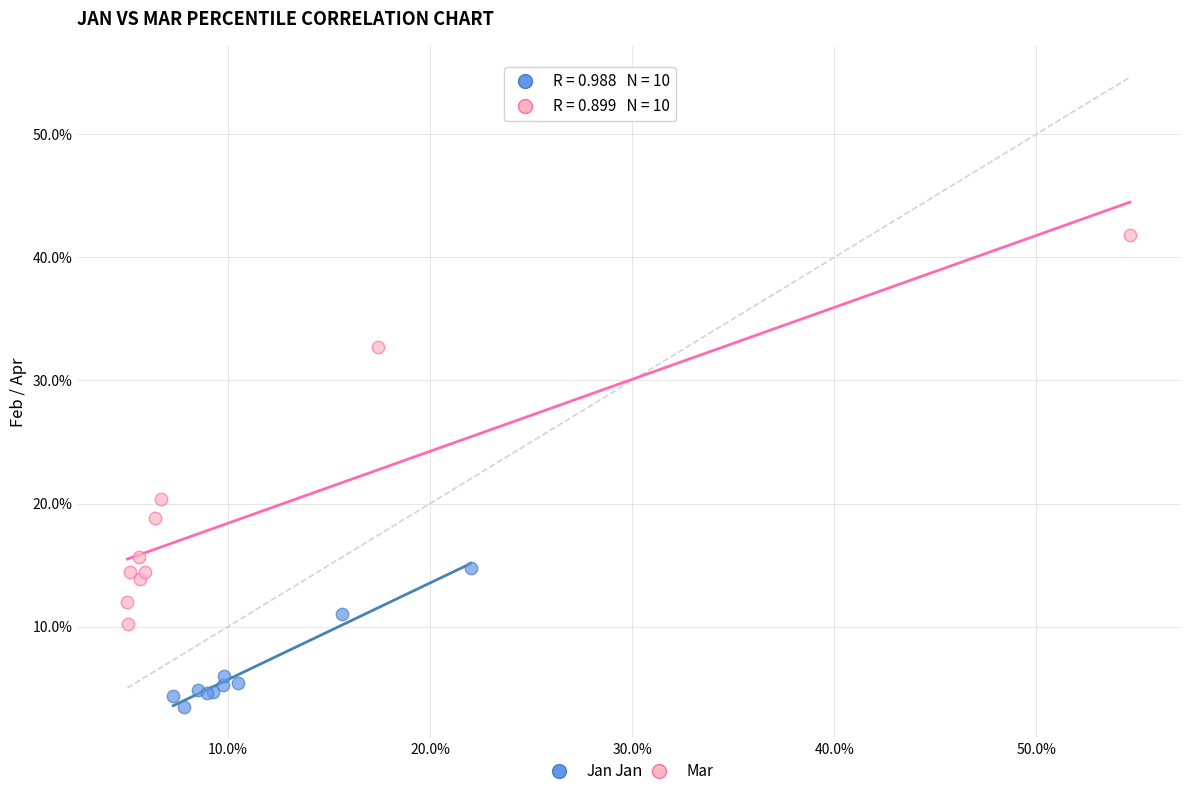

Which series contains the highest Y value?

Mar